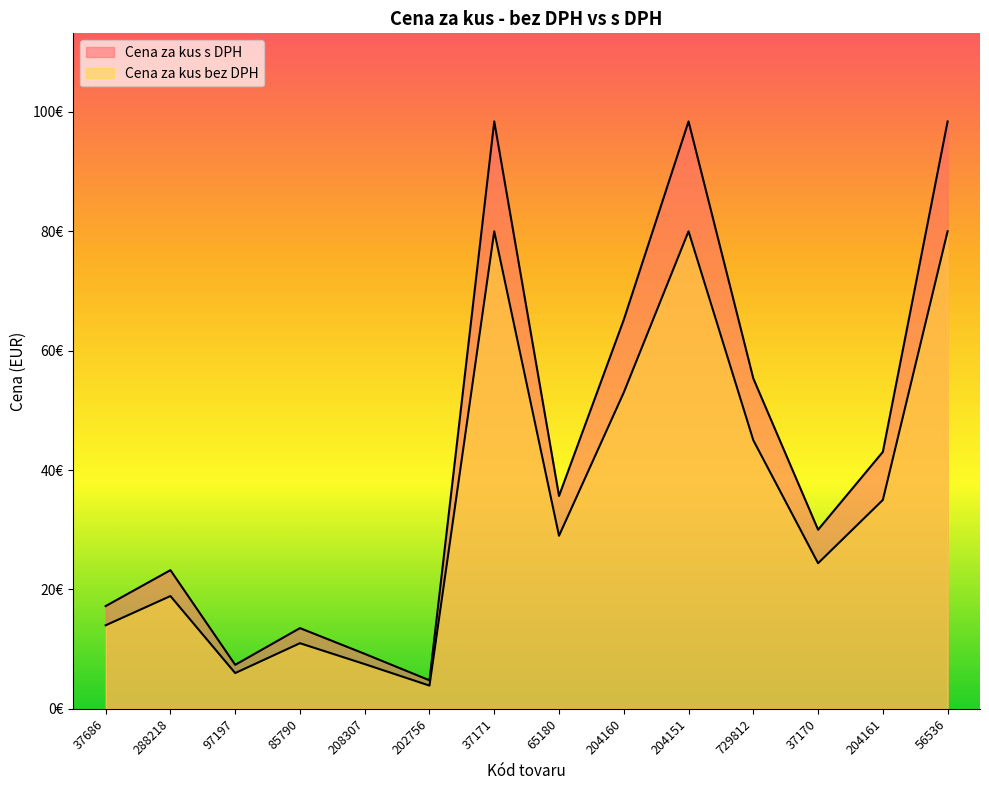

Where is the first local minimum for Cena za kus s DPH?

97197